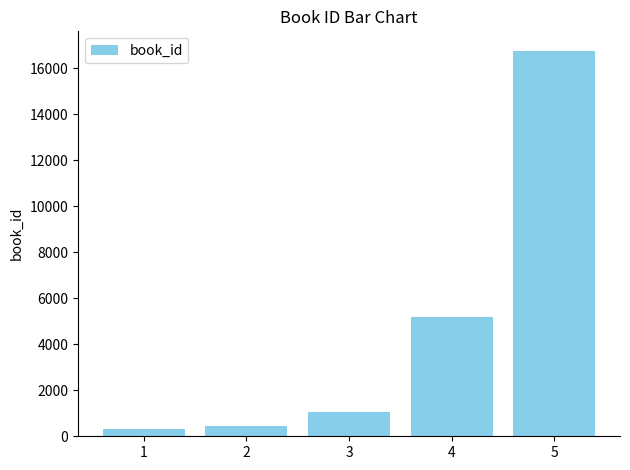

At which category does the chart reach its peak across all series?

5